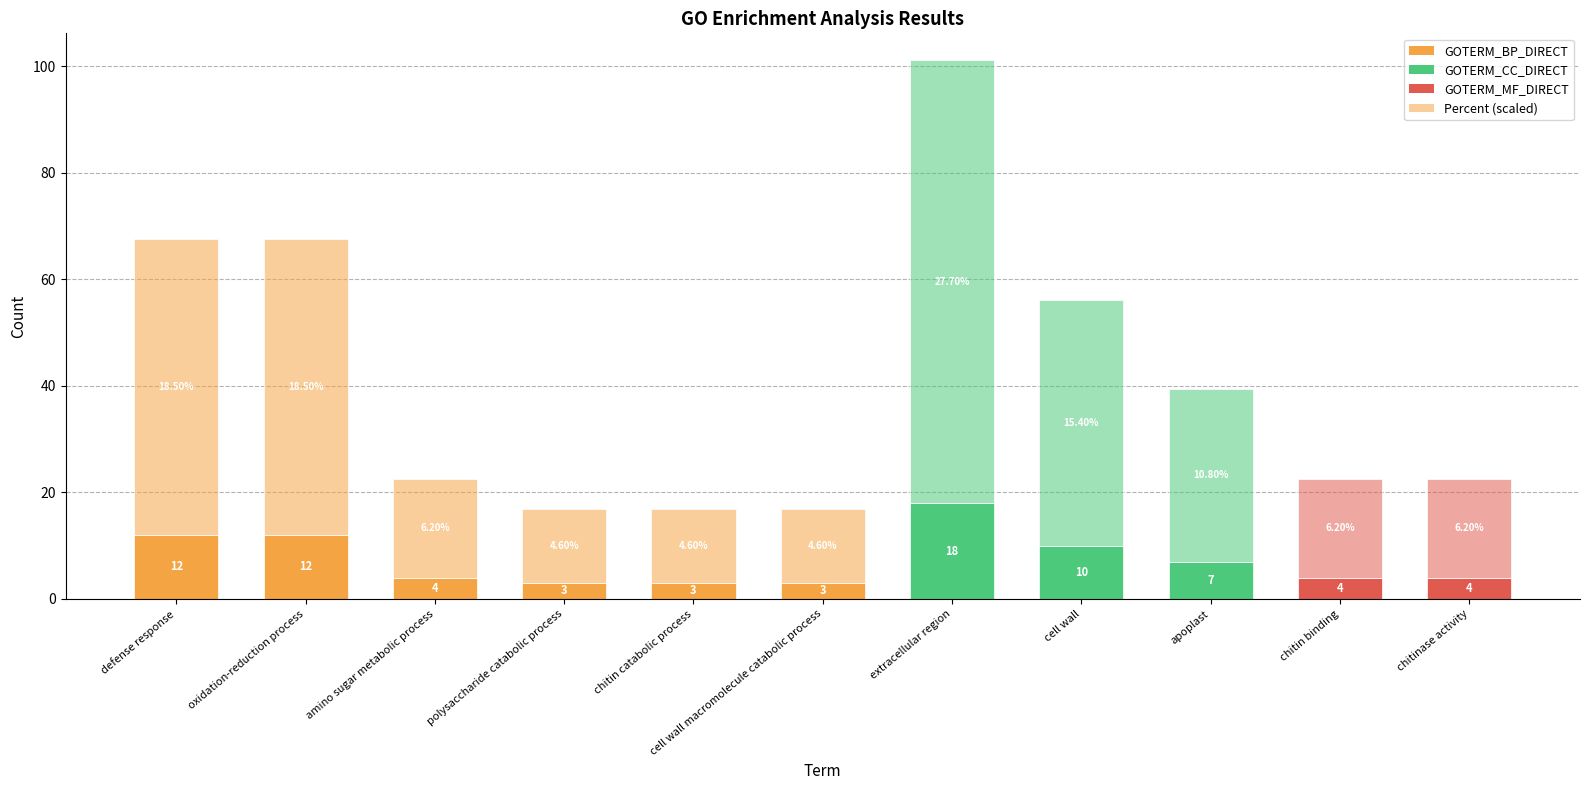

Which has a higher value, defense response or apoplast?

defense response